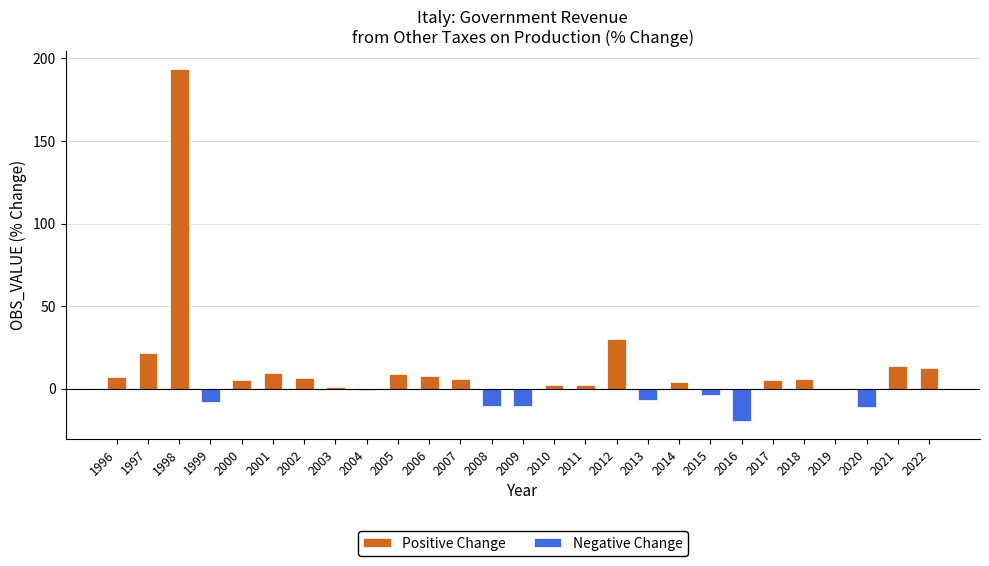

True or false: Positive Change has a value of -72.5 at 2013.

False